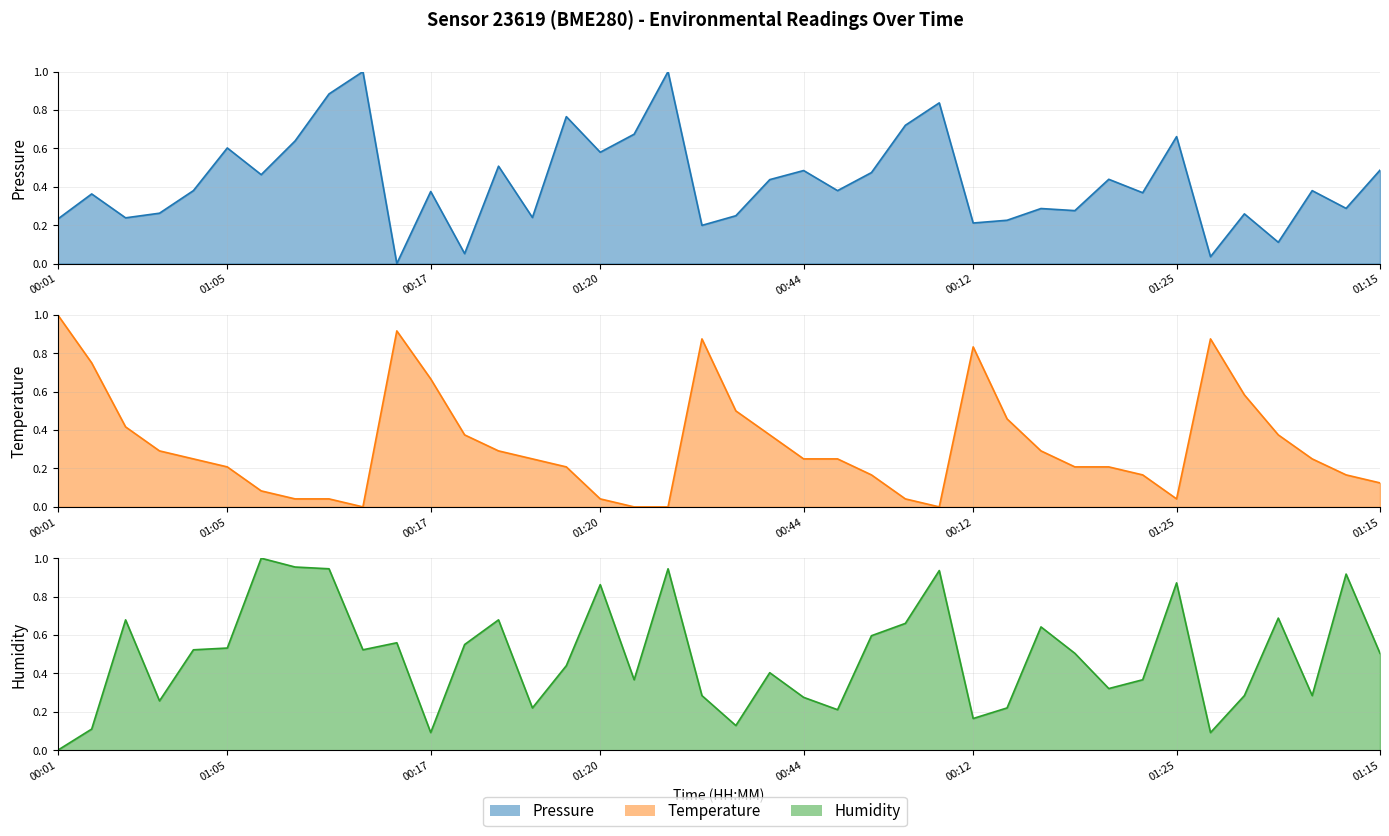

Reading right to left, list all the values displayed in this chart.

pressure line: 0.5	0.3	0.4	0.1	0.3	0.0	0.7	0.4	0.4	0.3	0.3	0.2	0.2	0.8	0.7	0.5	0.4	0.5	0.4	0.2	0.2	1.0	0.7	0.6	0.8	0.2	0.5	0.1	0.4	0.0	1.0	0.9	0.6	0.5	0.6	0.4	0.3	0.2	0.4	0.2
temperature line: 0.1	0.2	0.3	0.4	0.6	0.9	0.0	0.2	0.2	0.2	0.3	0.5	0.8	0.0	0.0	0.2	0.3	0.3	0.4	0.5	0.9	0.0	0.0	0.0	0.2	0.3	0.3	0.4	0.7	0.9	0.0	0.0	0.0	0.1	0.2	0.3	0.3	0.4	0.8	1.0
humidity line: 0.5	0.9	0.3	0.7	0.3	0.1	0.9	0.4	0.3	0.5	0.6	0.2	0.2	0.9	0.7	0.6	0.2	0.3	0.4	0.1	0.3	0.9	0.4	0.9	0.4	0.2	0.7	0.6	0.1	0.6	0.5	0.9	1.0	1.0	0.5	0.5	0.3	0.7	0.1	0.0